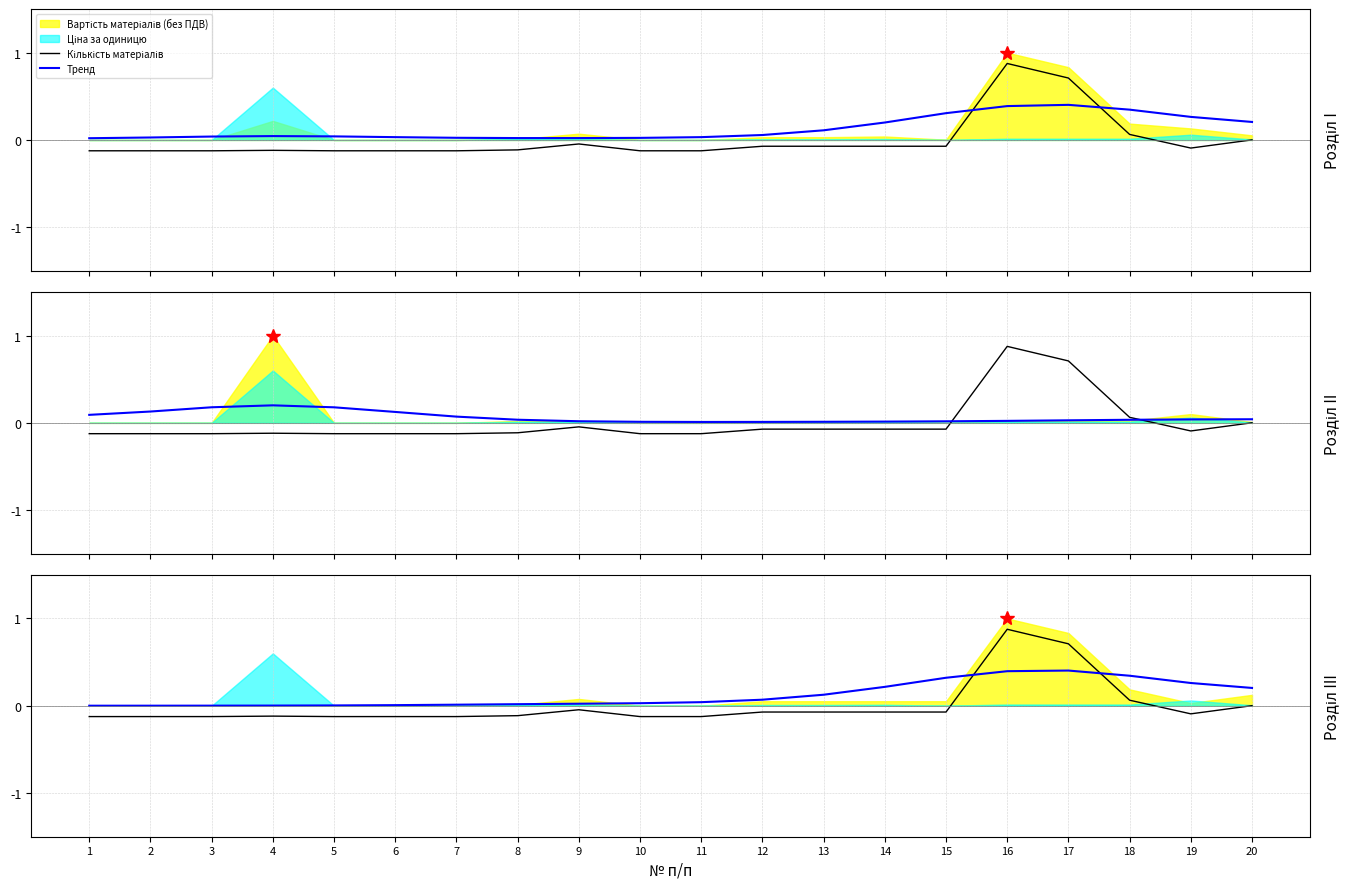

Where do Кількість матеріалів and Тренд first cross each other?

15 and 16